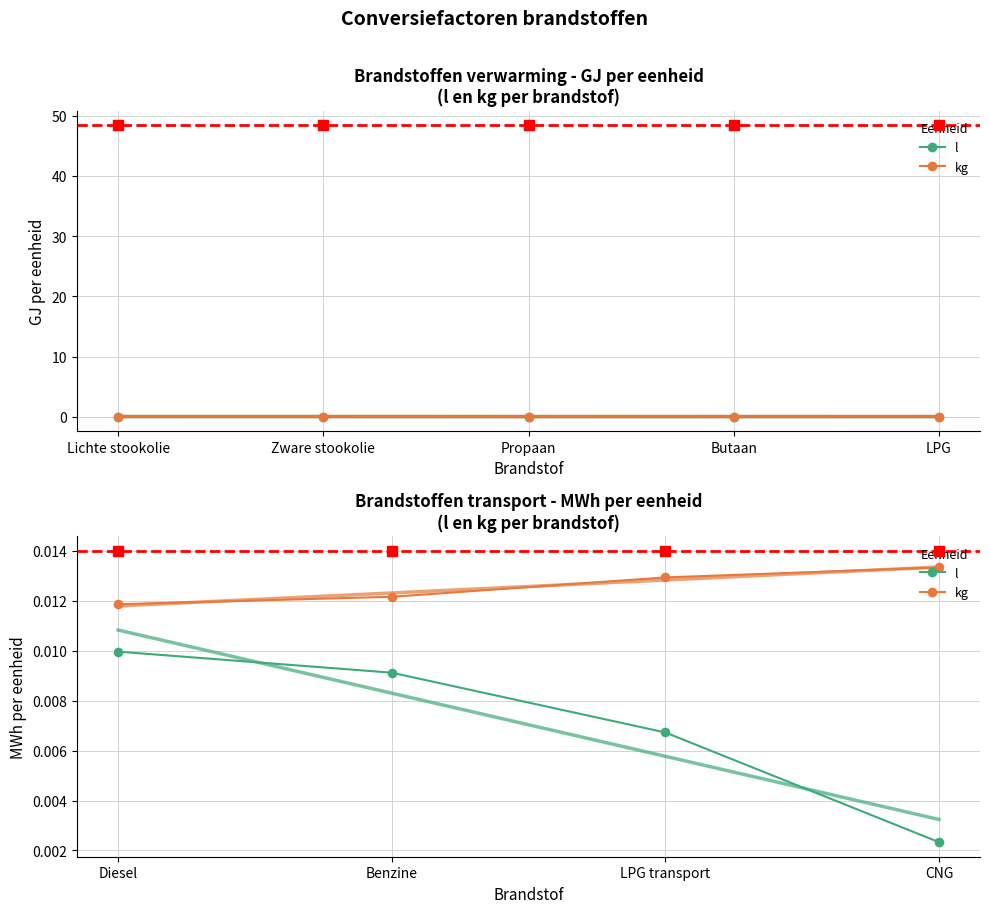

At which category is the sum across all series the highest?

Diesel